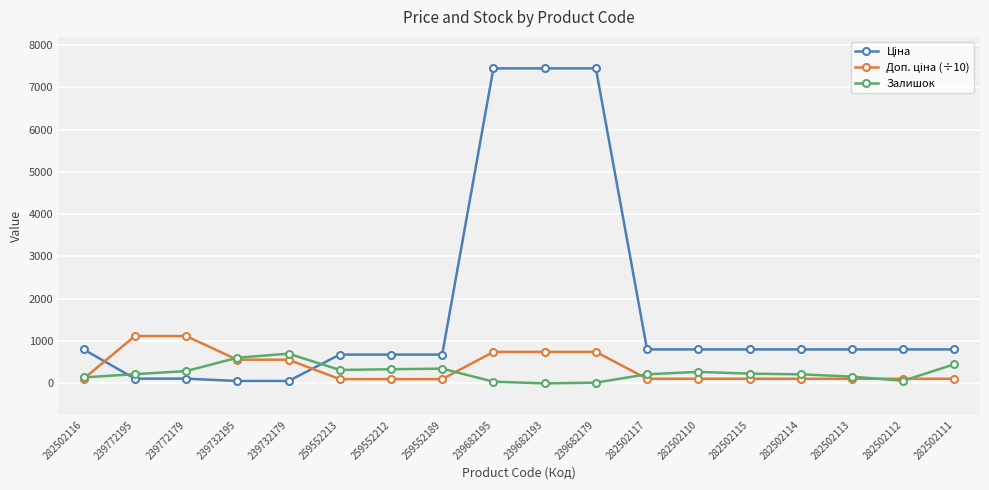

At how many categories does at least one series exceed 2878?

3